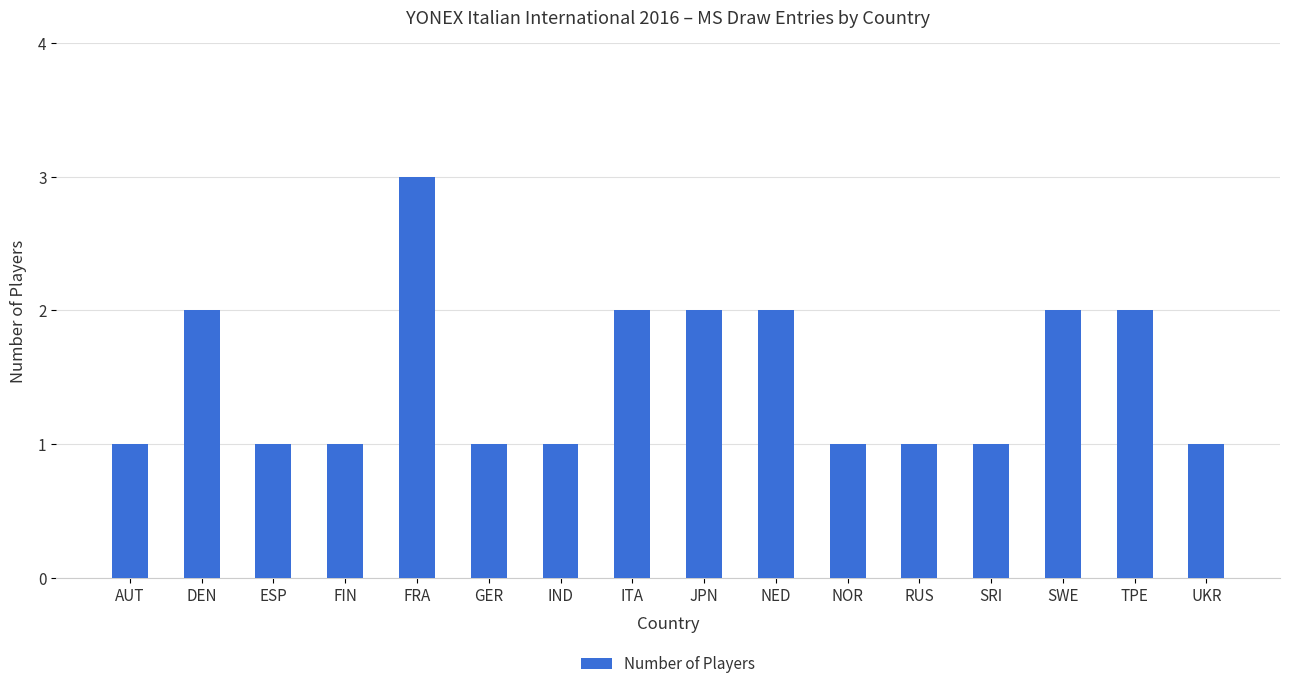

What is the sum of all values?

24